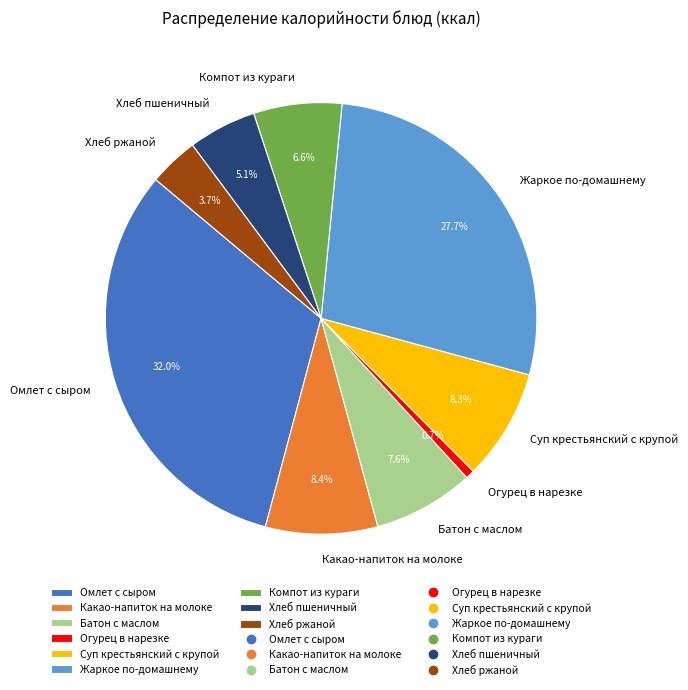

To the nearest percent, what is the difference between the Какао-напиток на молоке and Жаркое по-домашнему slice percentages?

19%